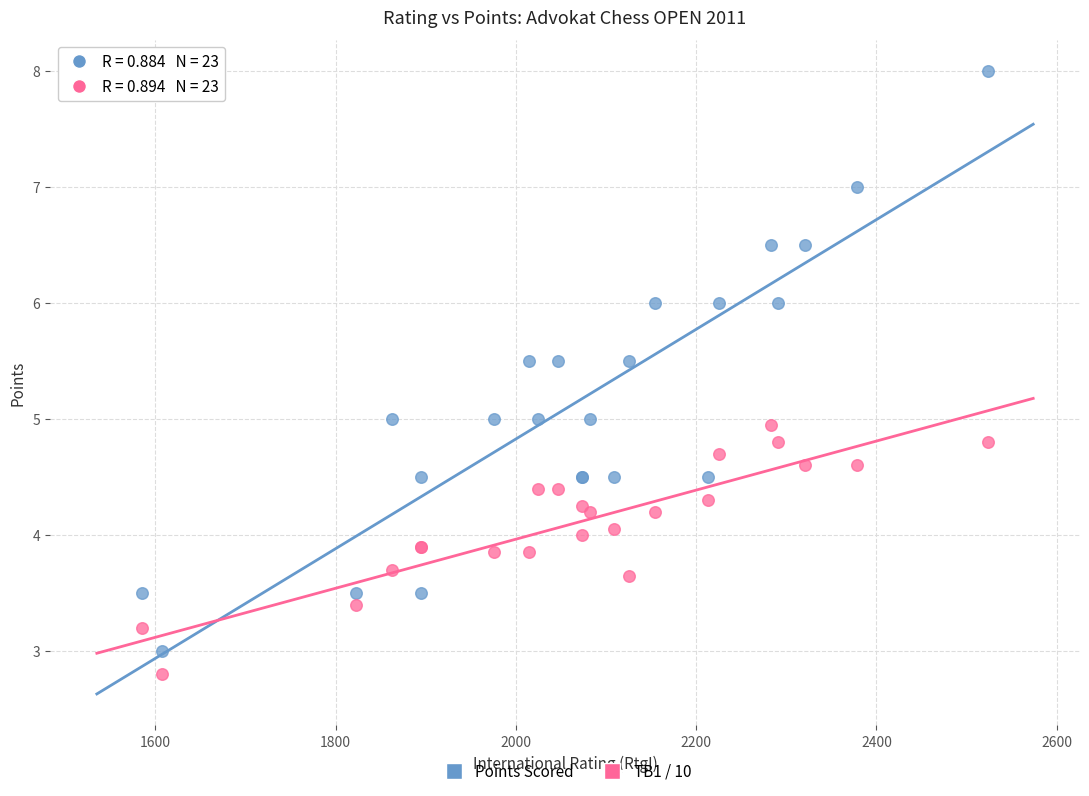

What is the X range (max minus min) for the scatter plot?

939.0